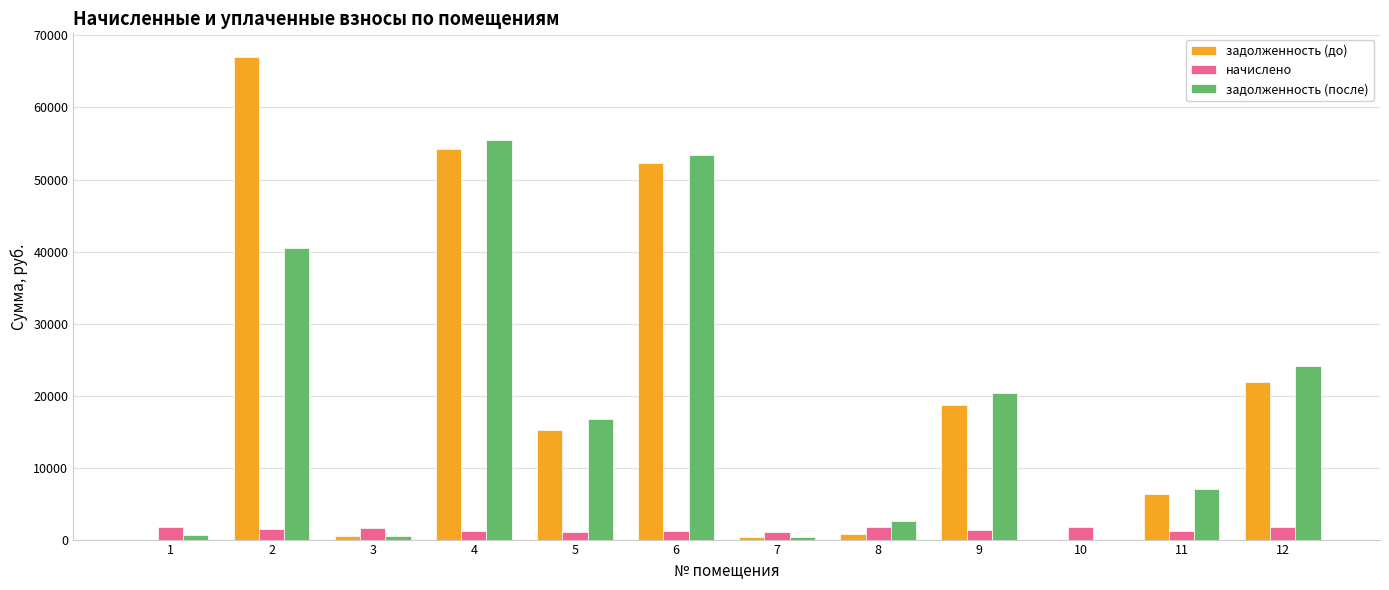

What is the total value across all series at 3?

2661.9